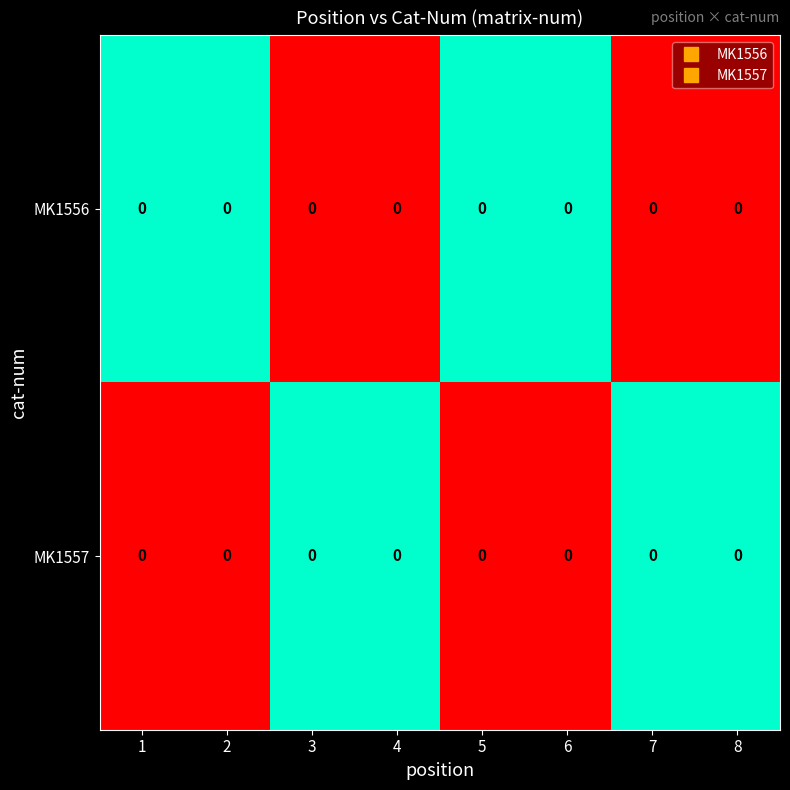

Between 5 and 1, which is larger?

5